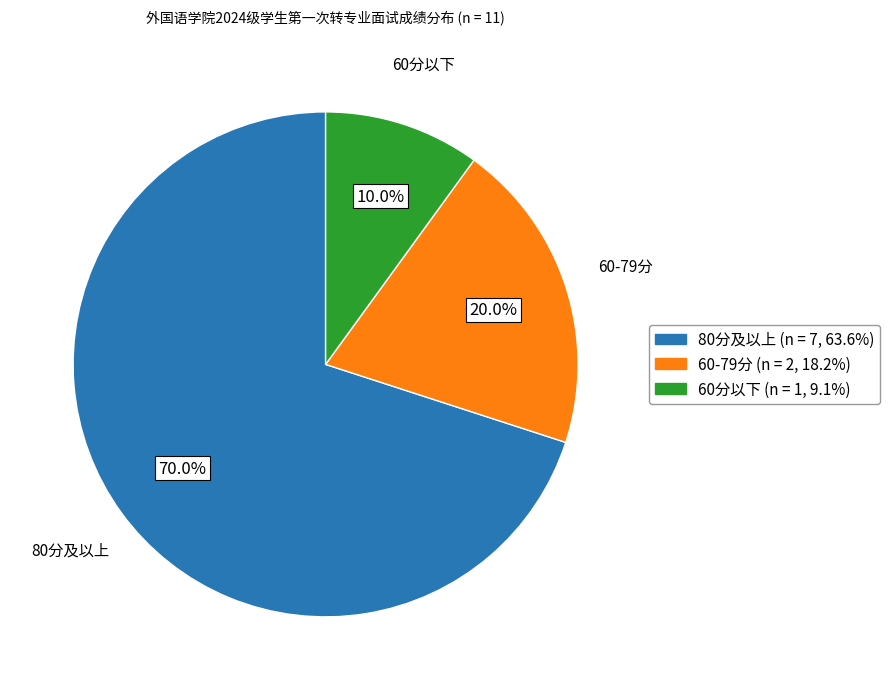

Is there a majority slice in this chart?

Yes